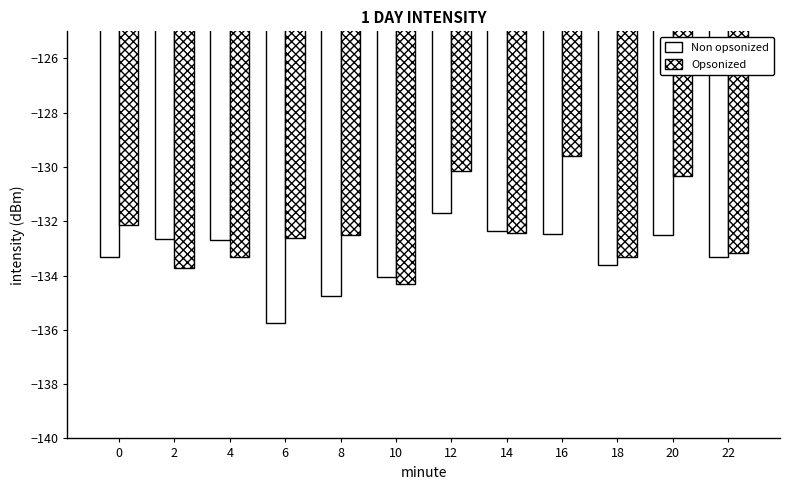

How many values in the Non opsonized series are below -132?

11